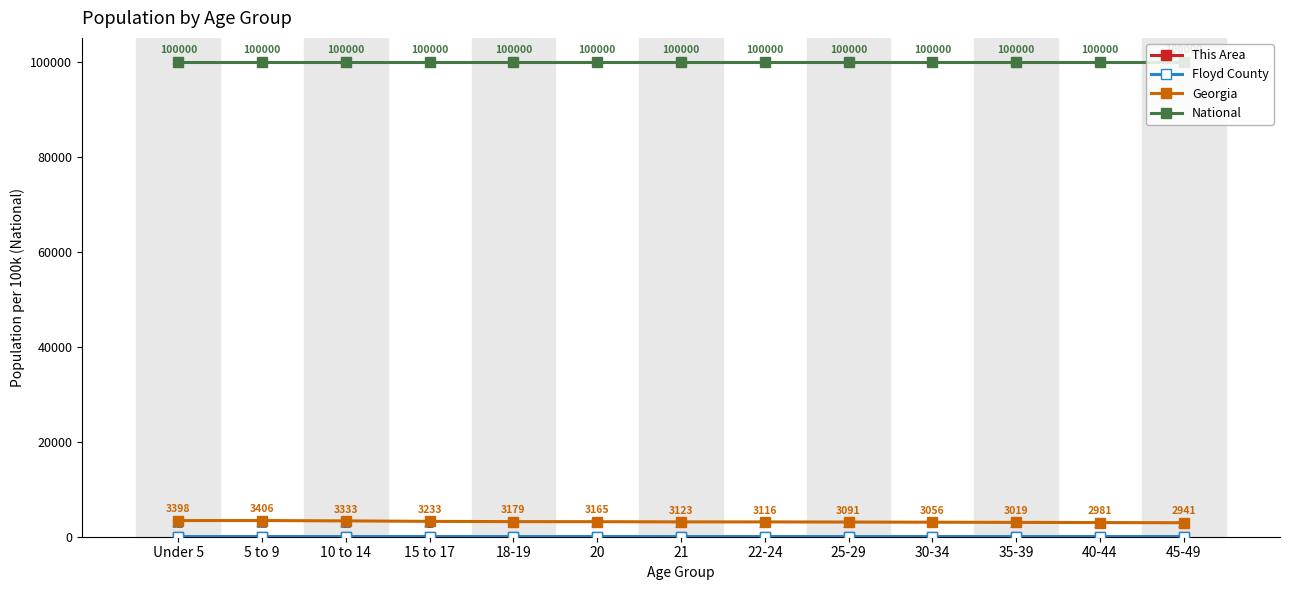

True or false: National has a value of 60229.3 at 22-24.

False